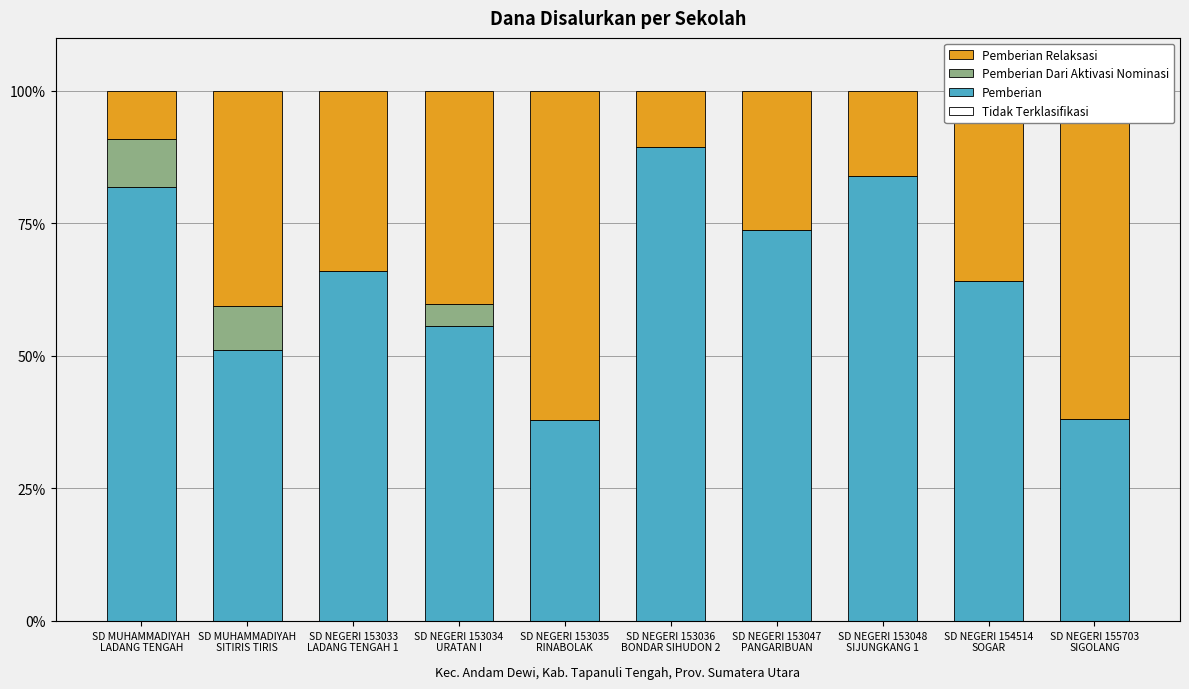

What are all the series names shown in the legend?

Tidak Terklasifikasi, Pemberian, Pemberian Dari Aktivasi Nominasi, Pemberian Relaksasi